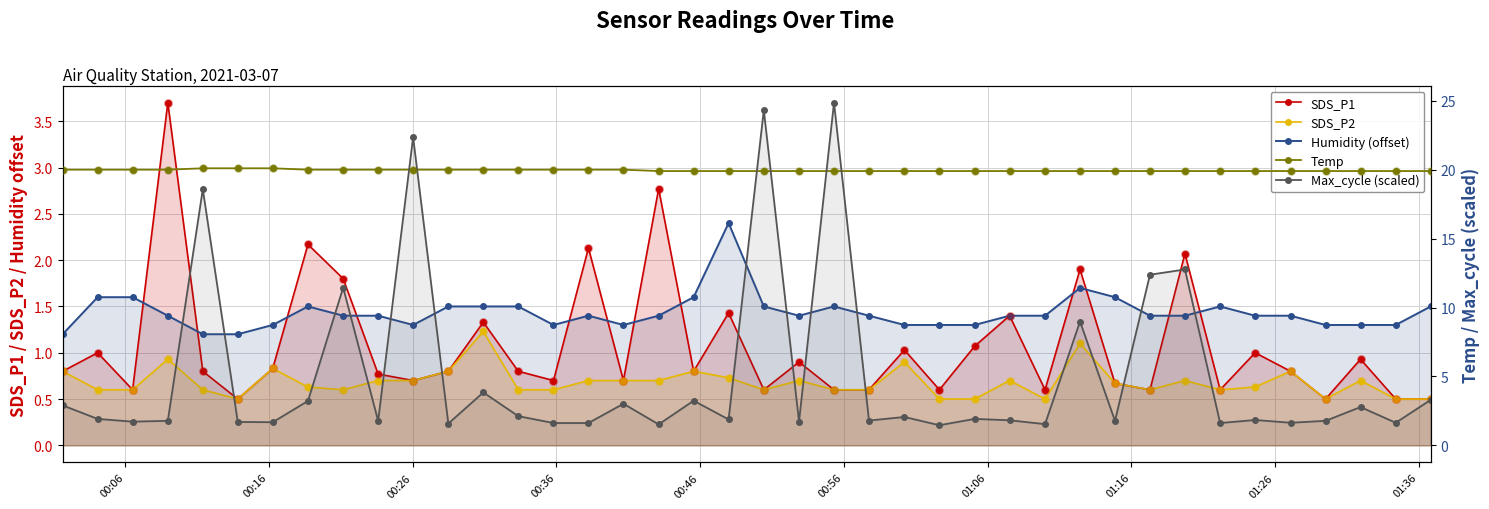

Which series contains the highest Y value?

Max_cycle (scaled)